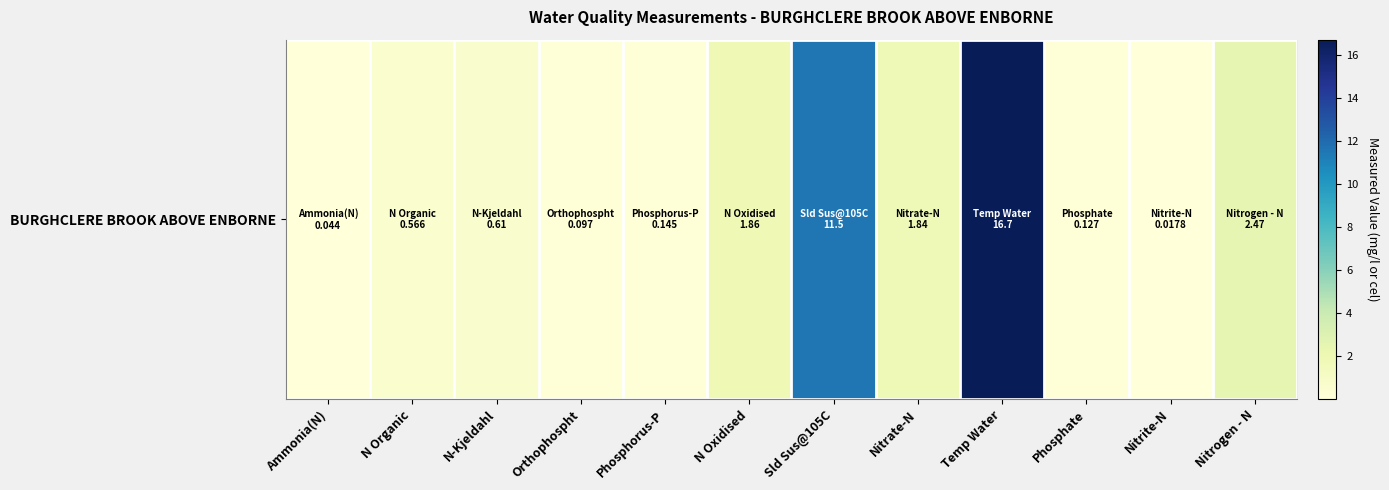

Reading right to left, list all the values displayed in this chart.

2.5	0.0	0.1	16.7	1.8	11.5	1.9	0.1	0.1	0.6	0.6	0.0